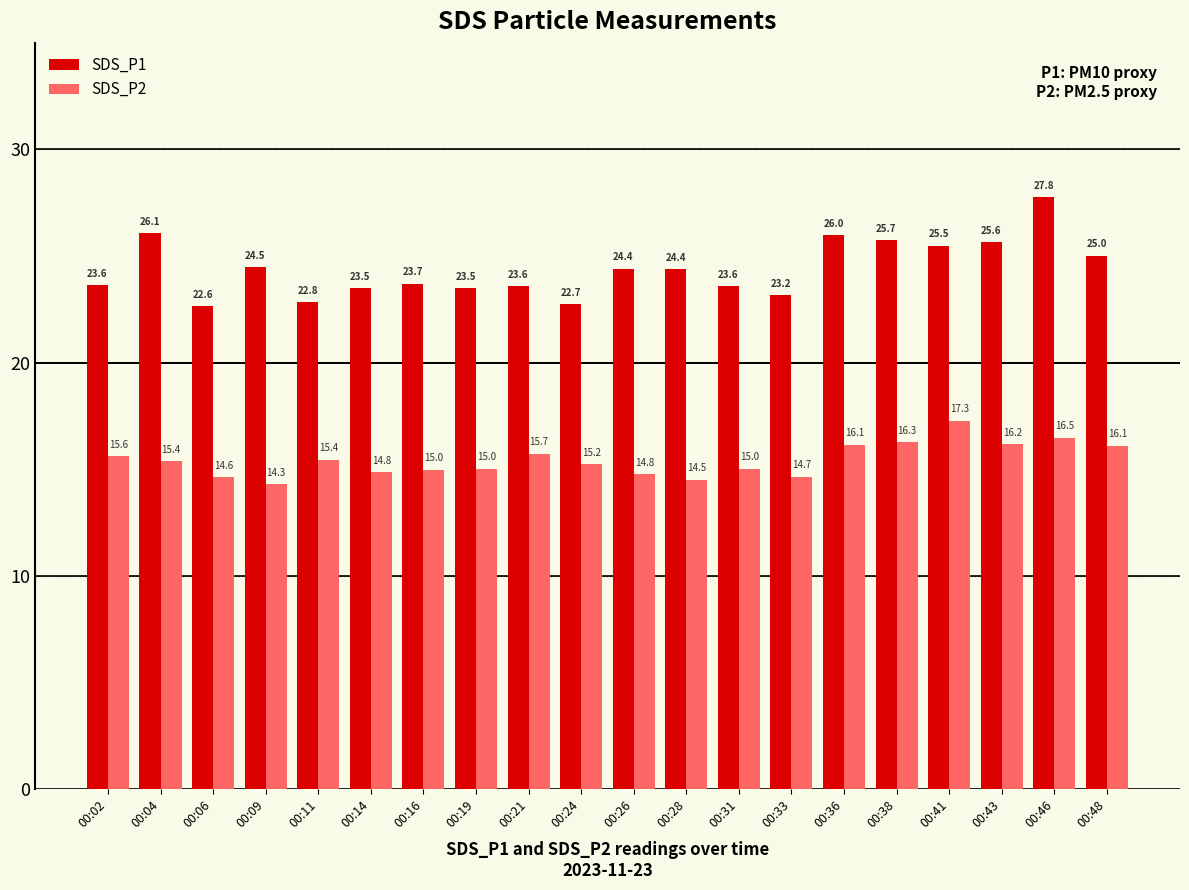

Rank the series by their average value, from lowest to highest.

SDS_P2, SDS_P1